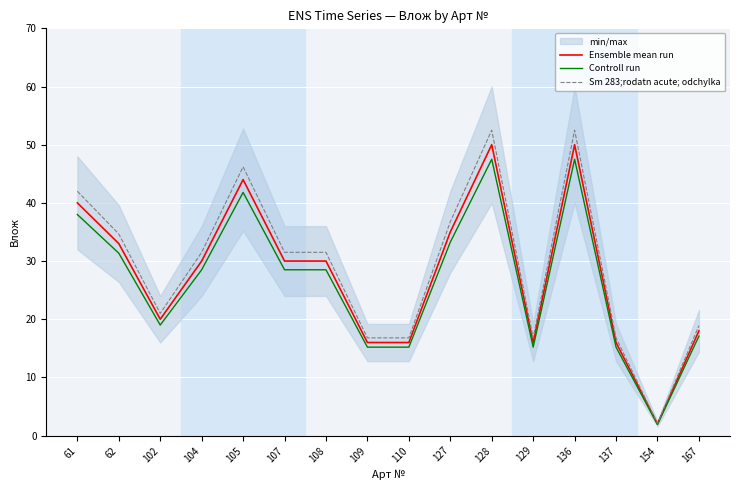

Which series has the largest total across all categories?

Sm 283;rodatn acute; odchylka